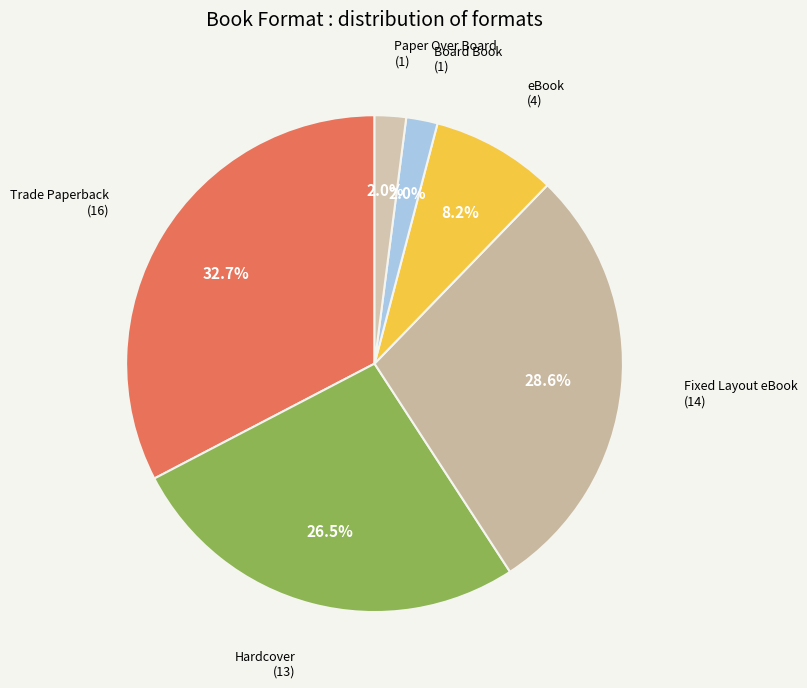

Does eBook account for over 50% of the chart?

No